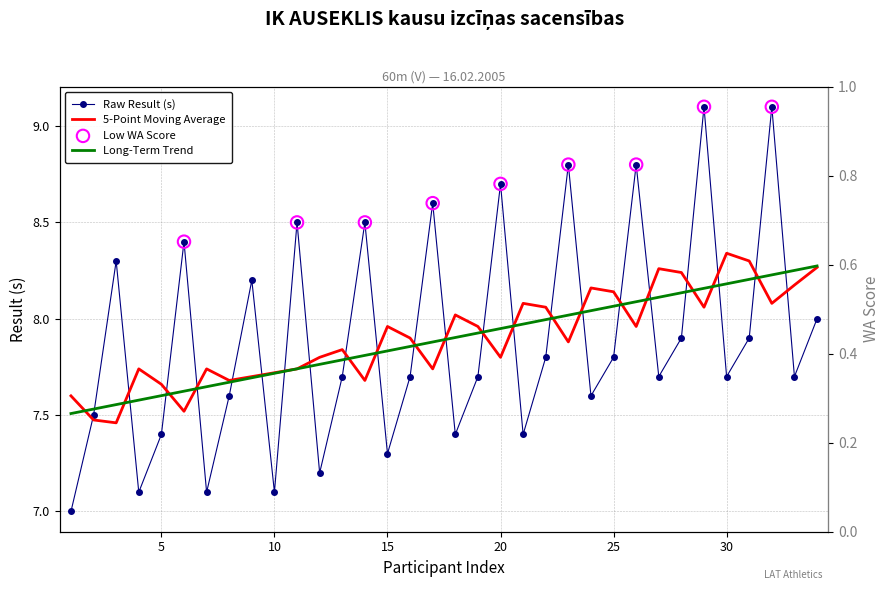

What is the change in value from 10 to 13?

+0.6